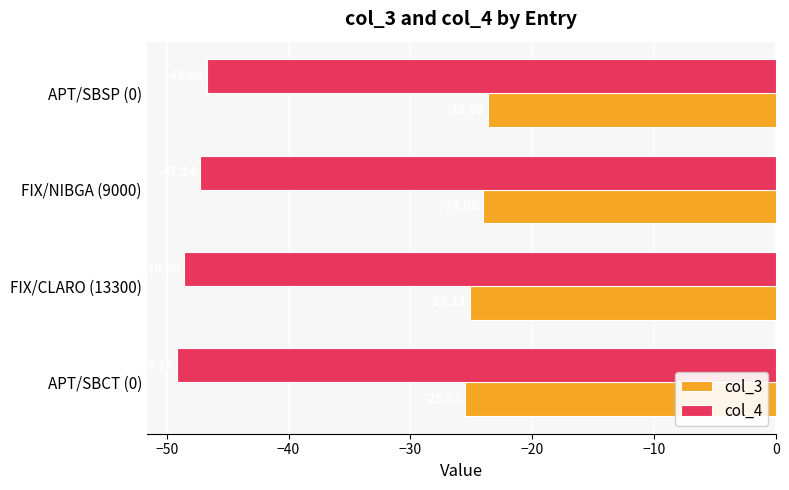

At which label is col_3 closest to -24?

FIX/NIBGA (9000)